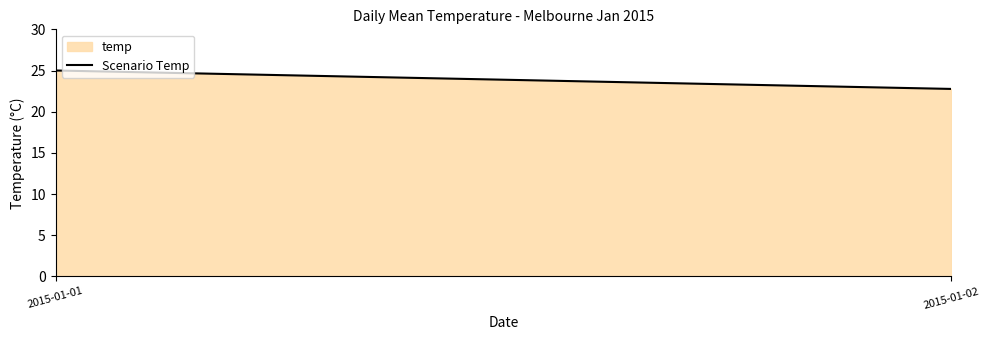

What is the sum of the values at 2015-01-02 and 2015-01-01?

47.8